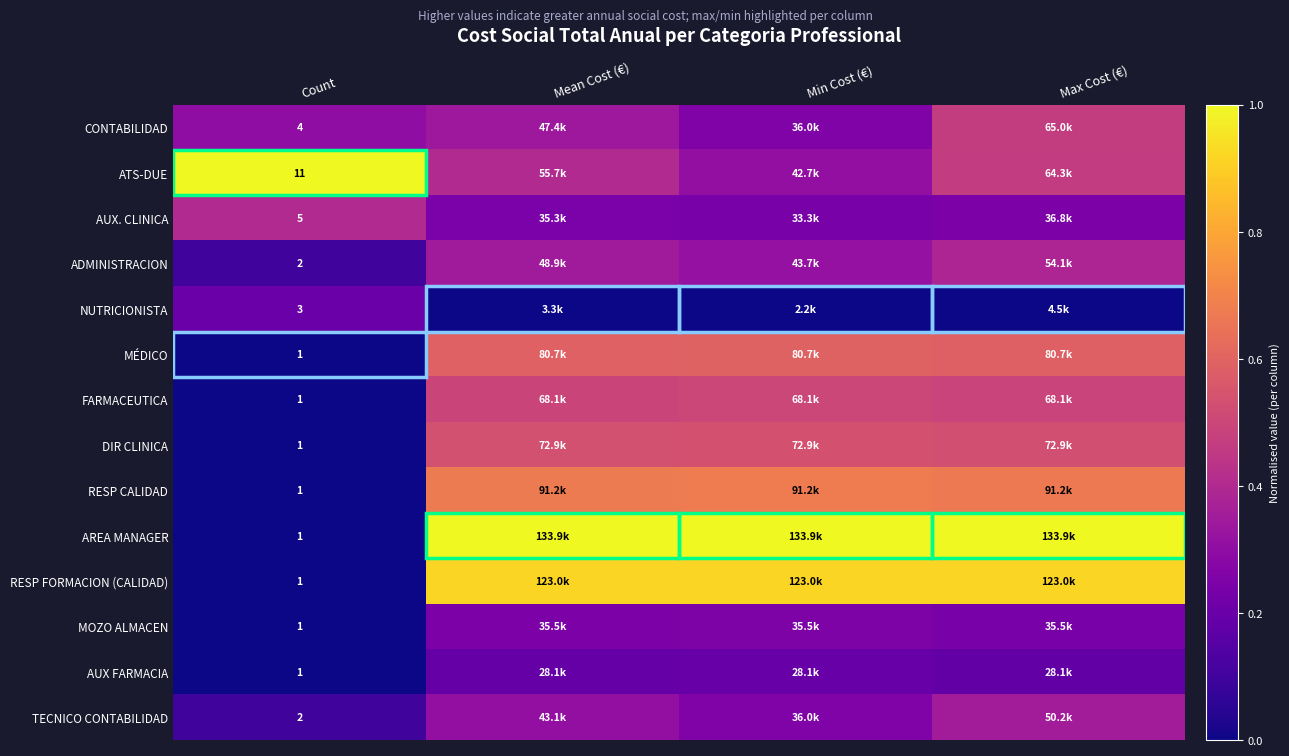

The DIR CLINICA series shows 0.1 at Max Cost (€). True or false?

False